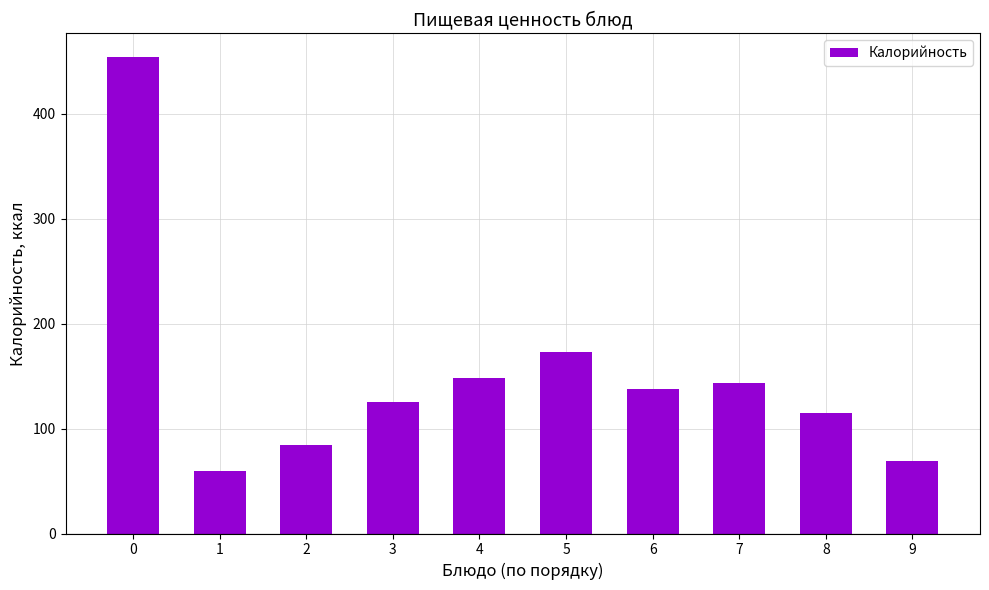

What is the value of the 10th bar from the left?

69.0